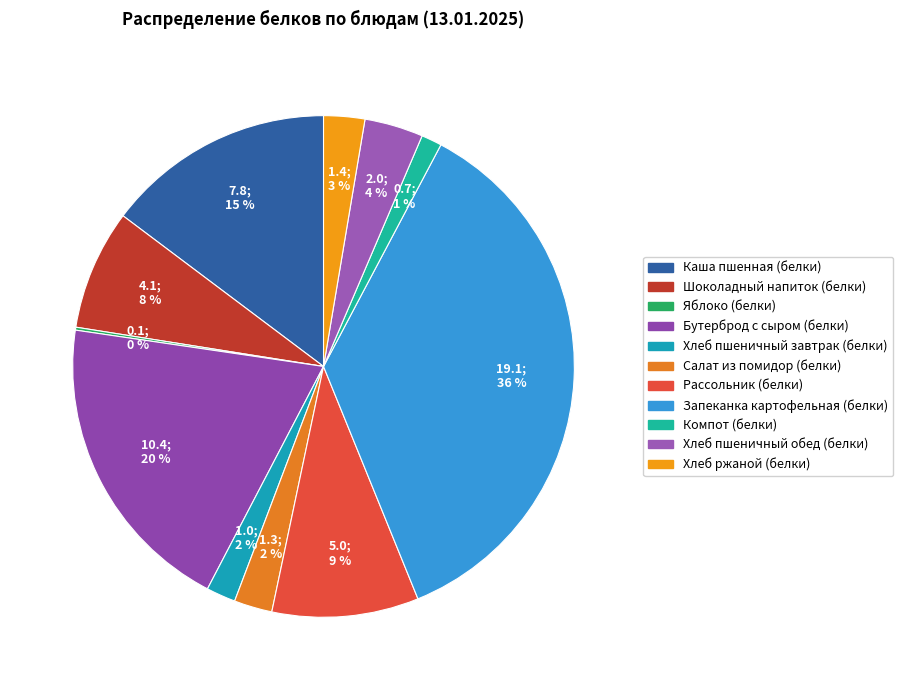

To the nearest percent, what portion does Запеканка картофельная (белки) represent?

36%